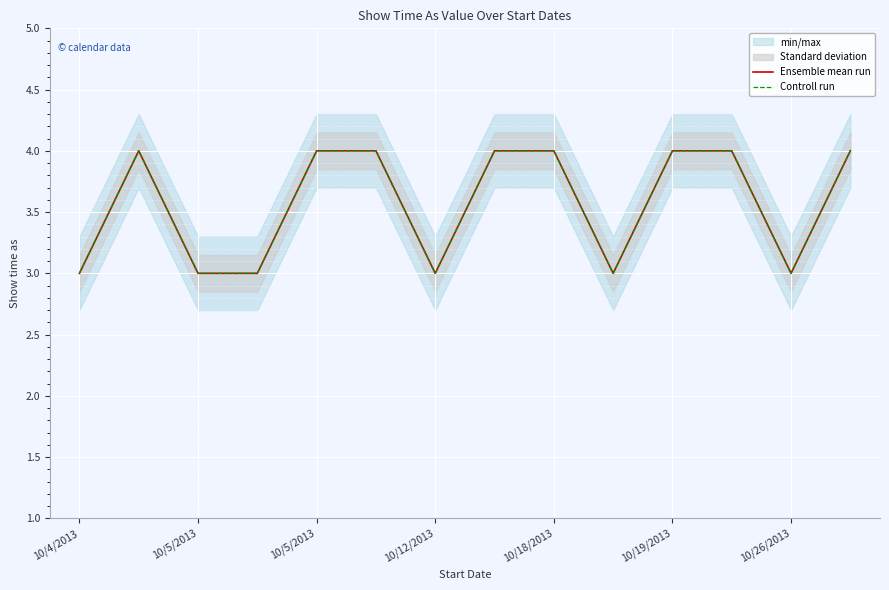

What is the sum of all Ensemble mean run values?

50